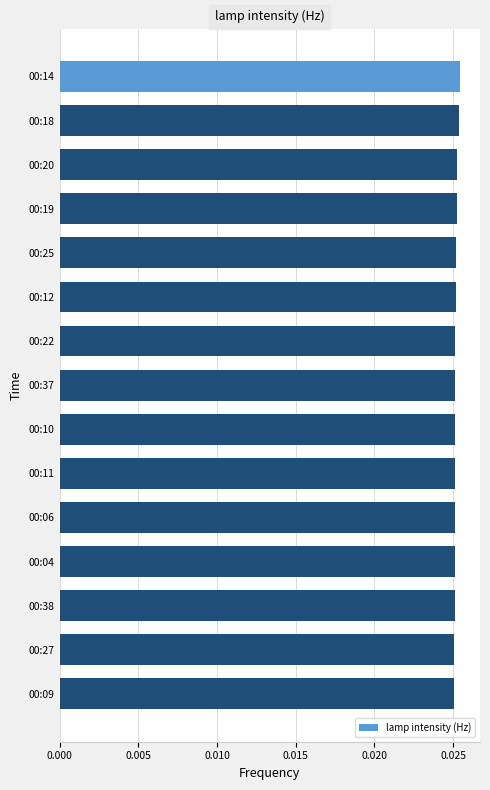

Are the bars grouped side by side (vs. stacked)?

No